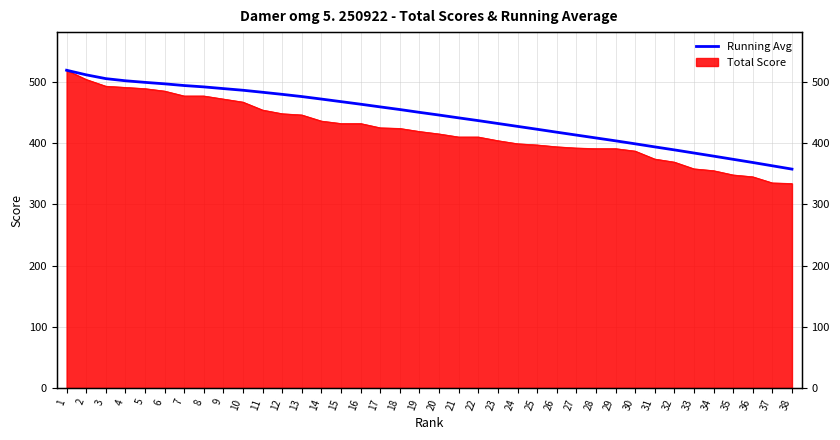

List the labels in order of value, smallest first.

38, 37, 36, 35, 34, 33, 32, 31, 30, 29, 28, 27, 26, 25, 24, 23, 22, 21, 20, 19, 18, 17, 16, 15, 14, 13, 12, 11, 10, 9, 8, 7, 6, 5, 4, 3, 2, 1